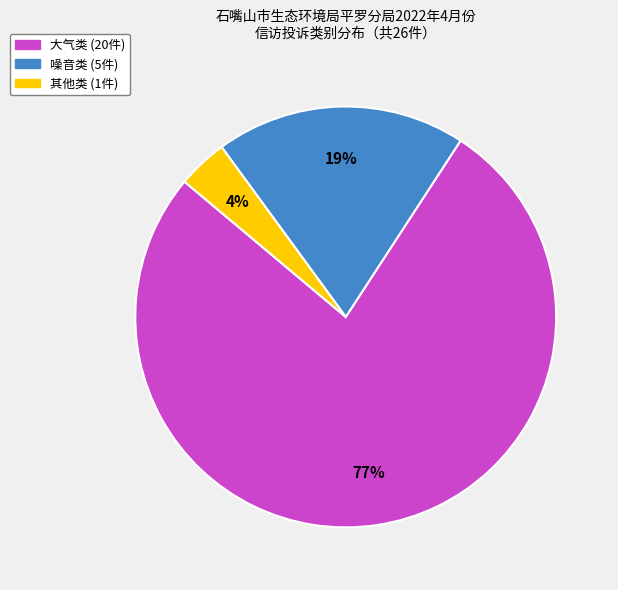

What percentage is the 其他类 slice, to the nearest percent?

4%